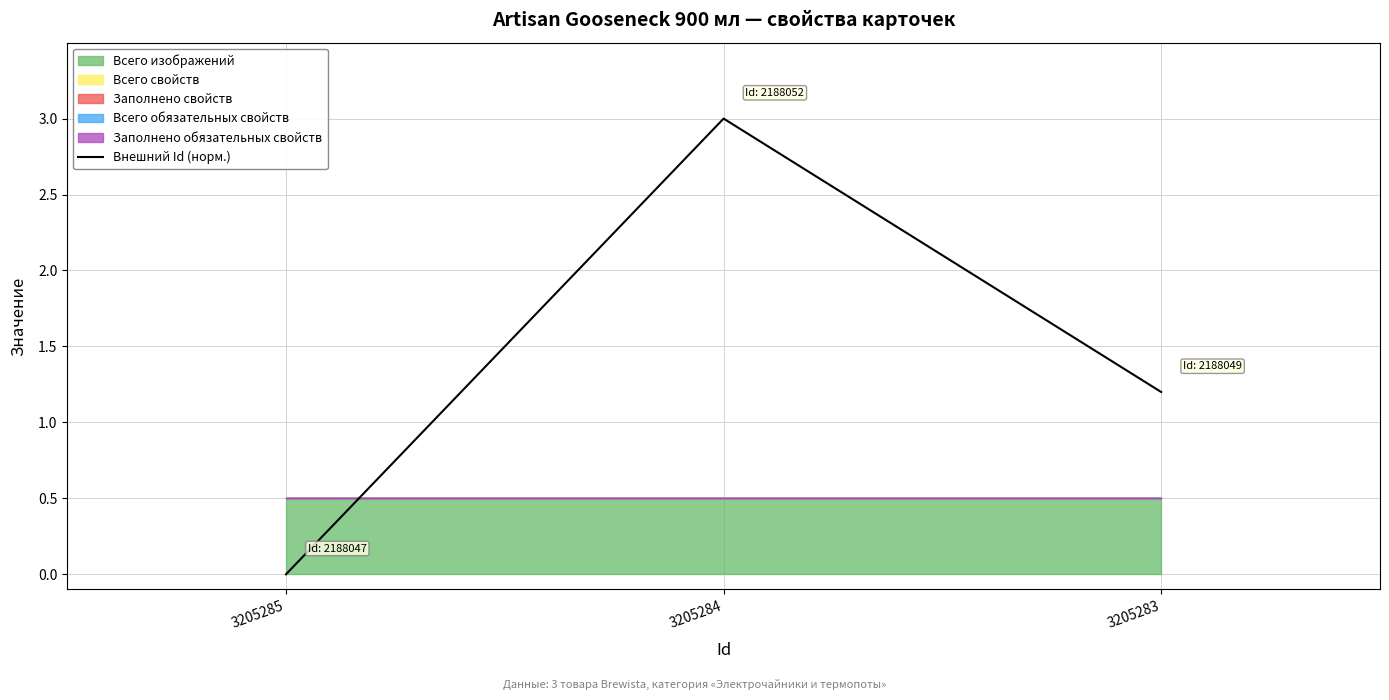

What is the value of the 2nd point from the left?

3.0